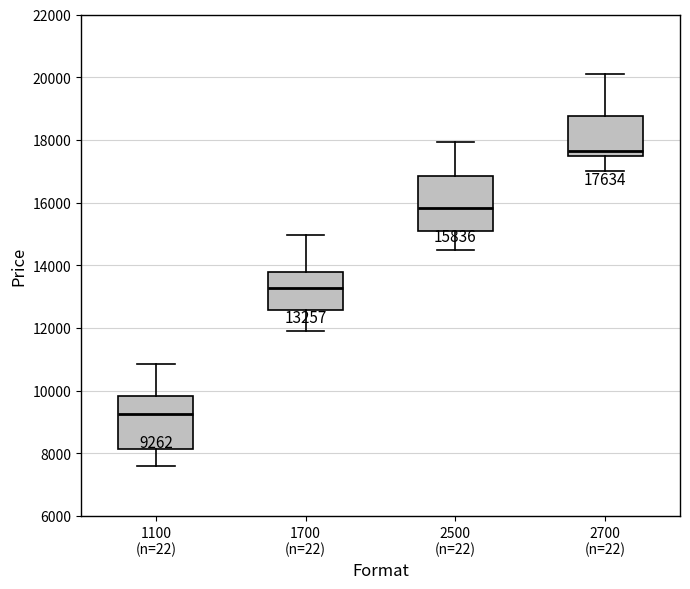

Which box has the highest median line?

2700 (n=22)